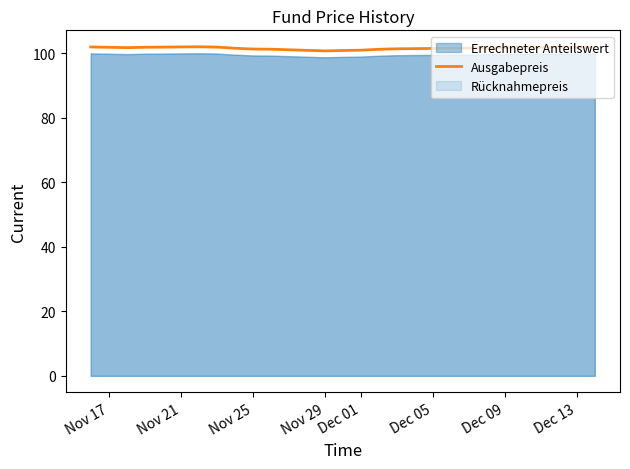

What is the maximum value for Ausgabepreis?

102.0